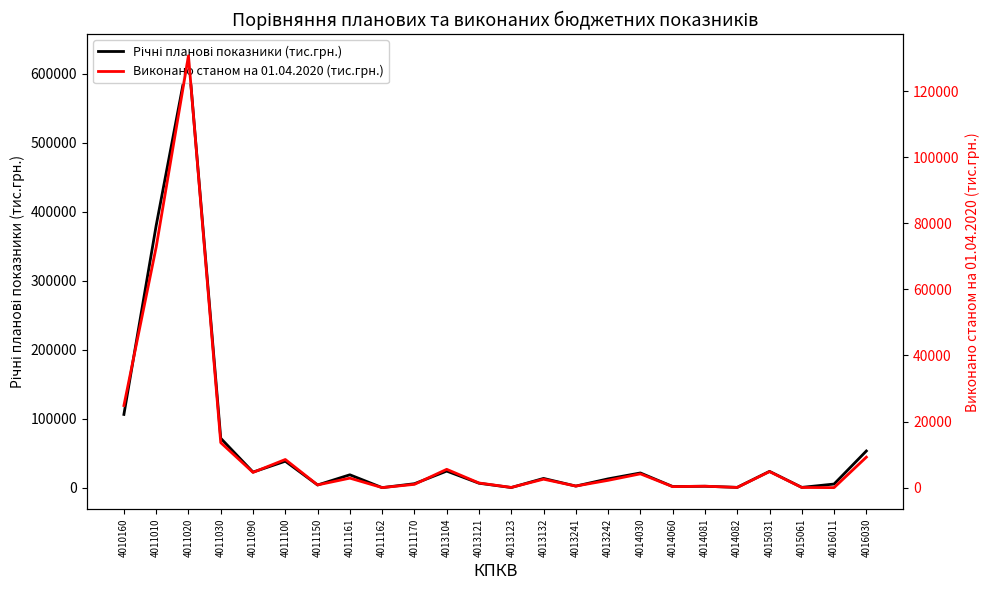

True or false: Річні планові показники (тис.грн.) has a value of 22540.8 at 4011090.

True